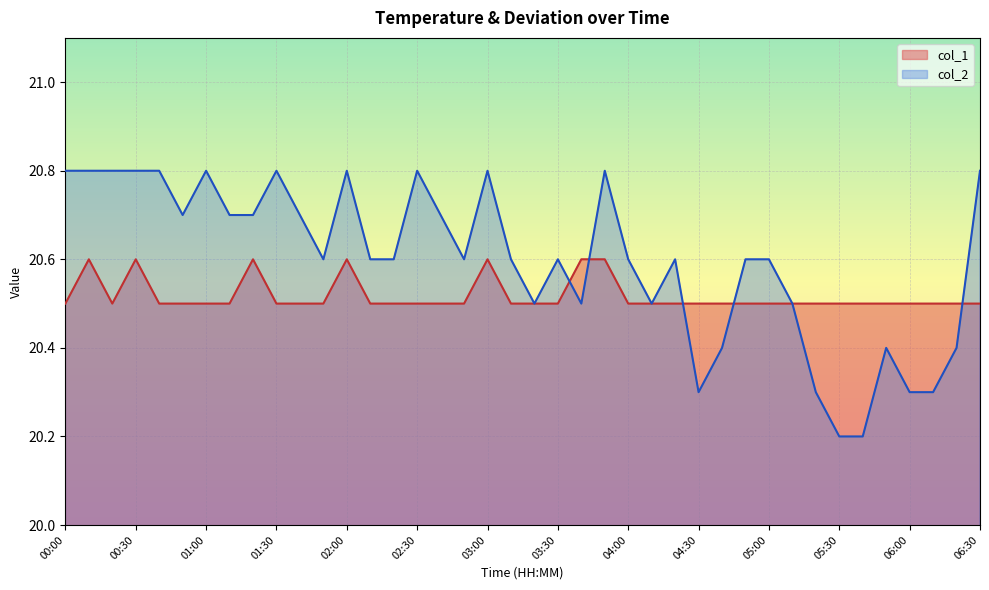

What position from the right is 06:00?

4